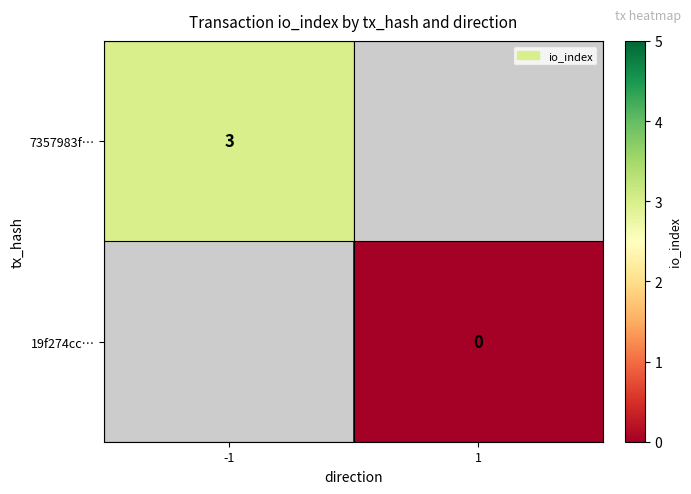

At how many categories does at least one series exceed 1?

1